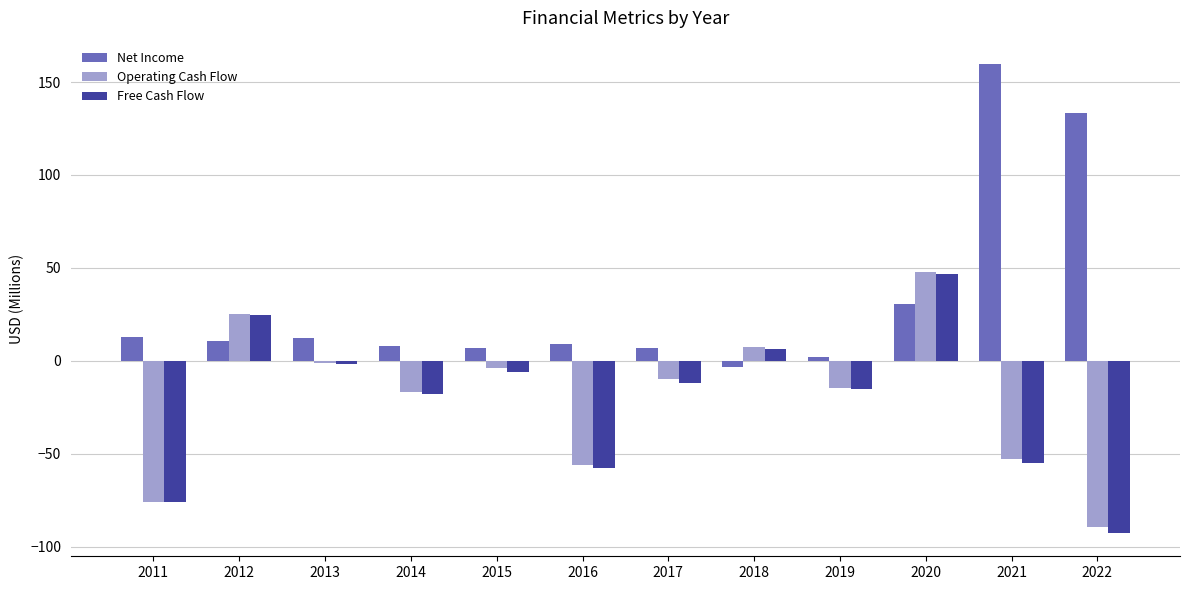

How many bars are there in total?

36